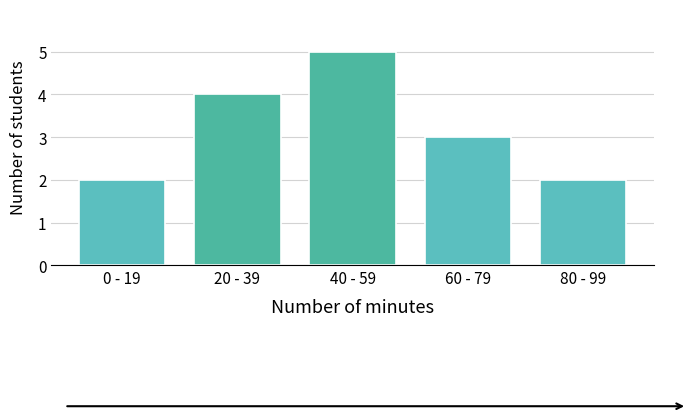

Reading left to right, what are all the values shown in this chart?

0 - 19=2	20 - 39=4	40 - 59=5	60 - 79=3	80 - 99=2